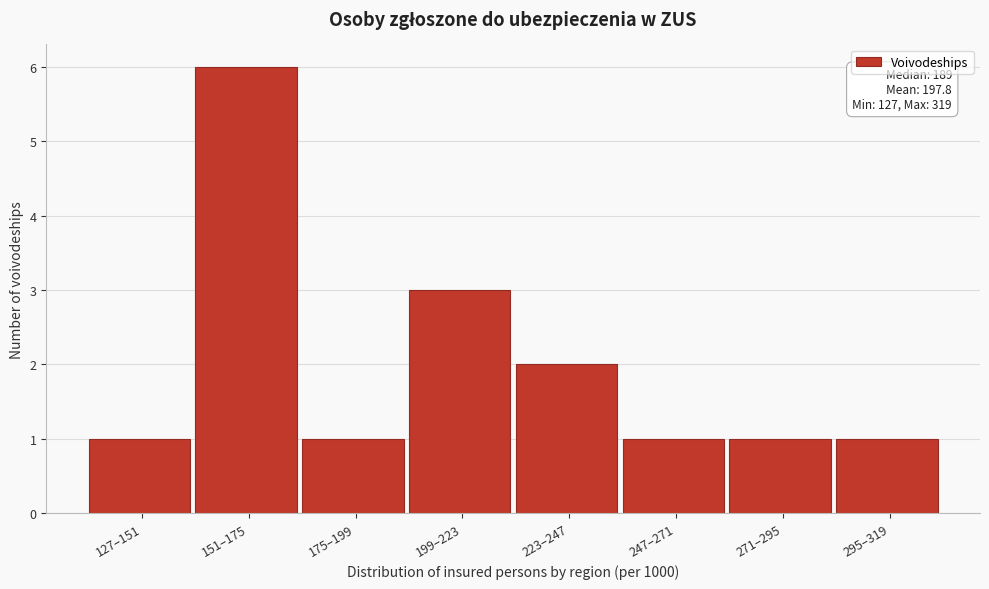

Reading left to right, transcribe all the data shown in this chart.

1	6	1	3	2	1	1	1